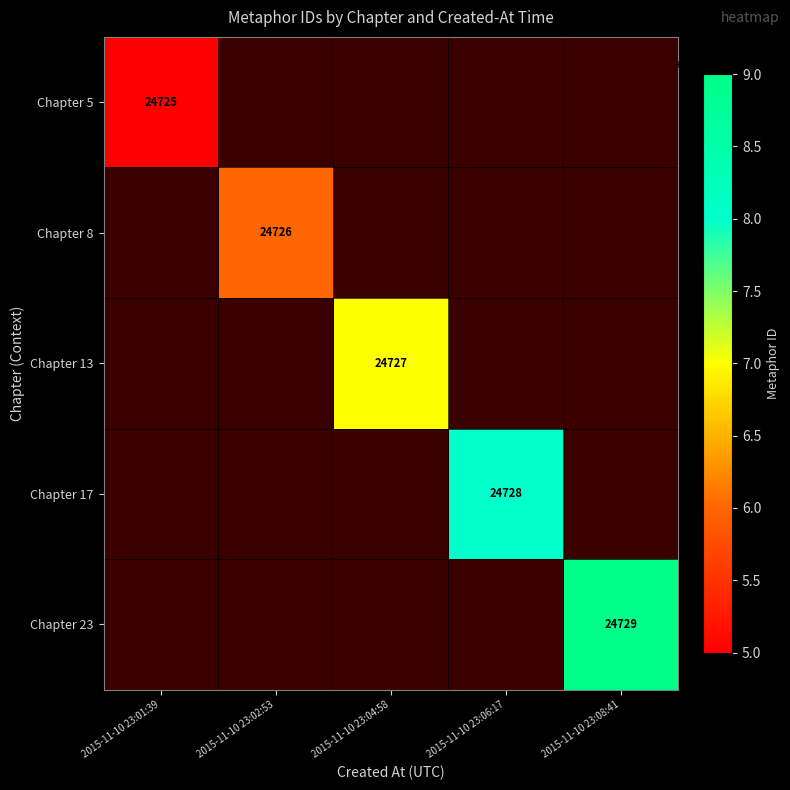

True or false: Chapter 23 has a value of 37233 at 2015-11-10 23:08:41.

False